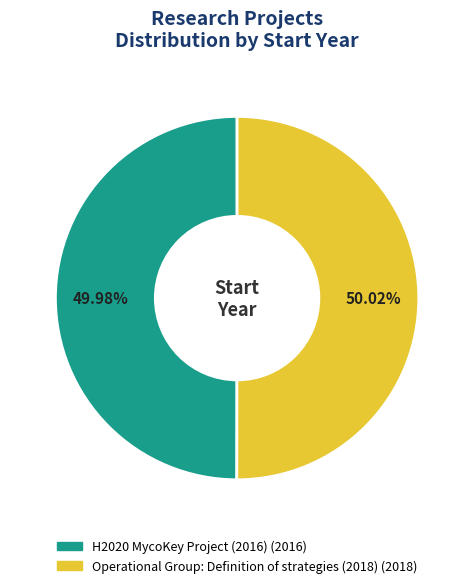

Is the sum of Operational Group: Definition of strategies (2018) and H2020 MycoKey Project (2016) greater than half?

Yes